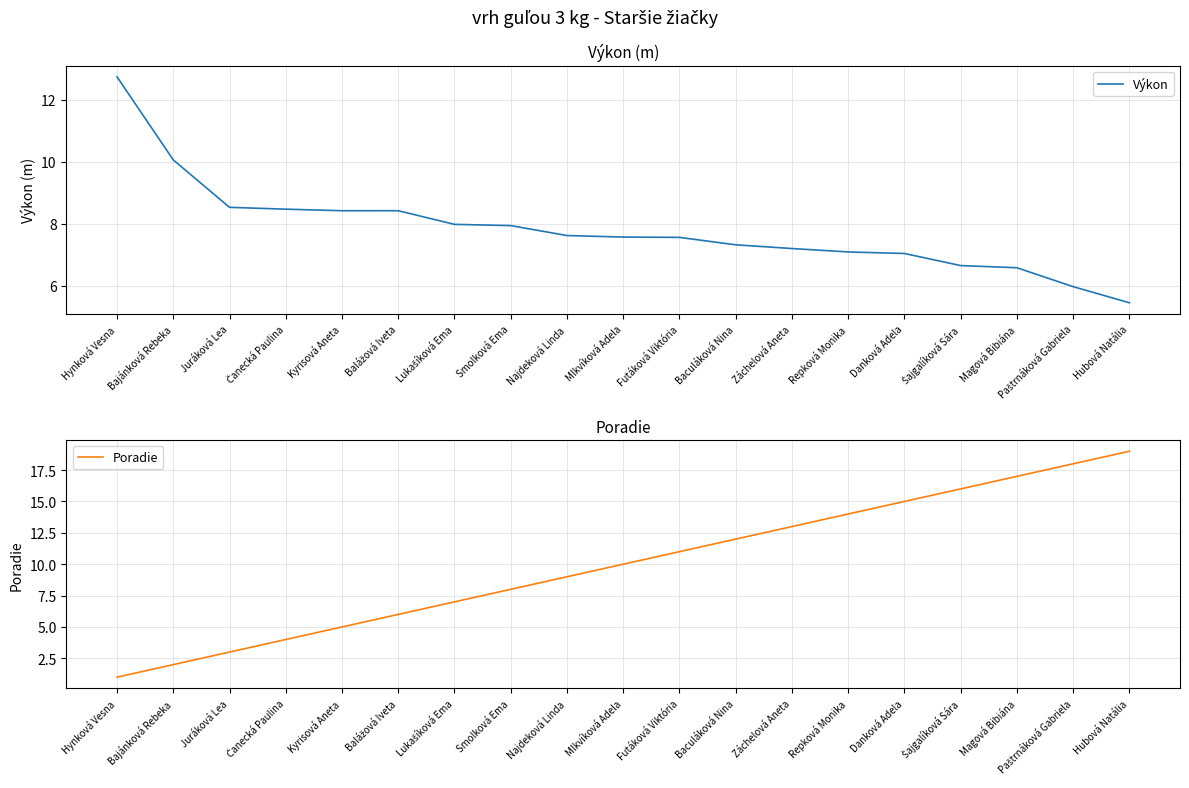

Reading left to right, list all the values displayed in this chart.

Výkon: 12.7	10.1	8.5	8.5	8.4	8.4	8.0	7.9	7.6	7.6	7.6	7.3	7.2	7.1	7.0	6.7	6.6	6.0	5.5
Poradie: 1.0	2.0	3.0	4.0	5.0	6.0	7.0	8.0	9.0	10.0	11.0	12.0	13.0	14.0	15.0	16.0	17.0	18.0	19.0